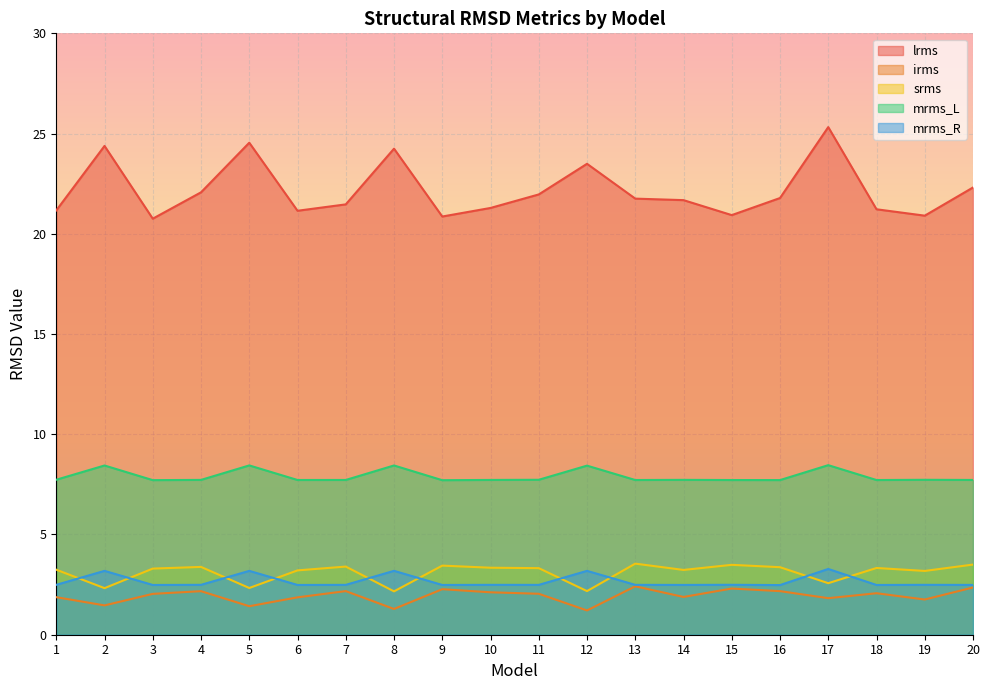

What is the value of the mrms_L point at the 4th from the left?

7.7